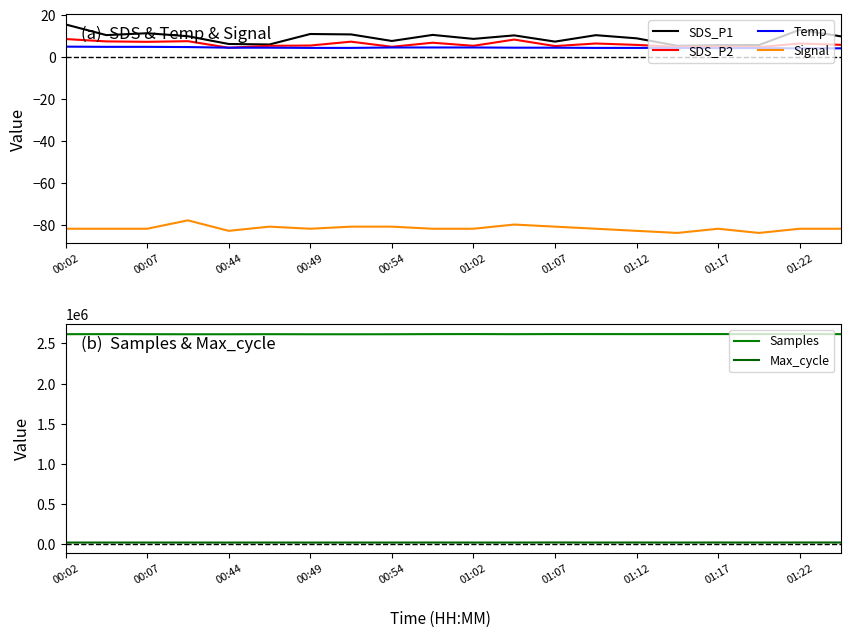

What is the difference between the maximum and minimum values in the Signal series?

6.0